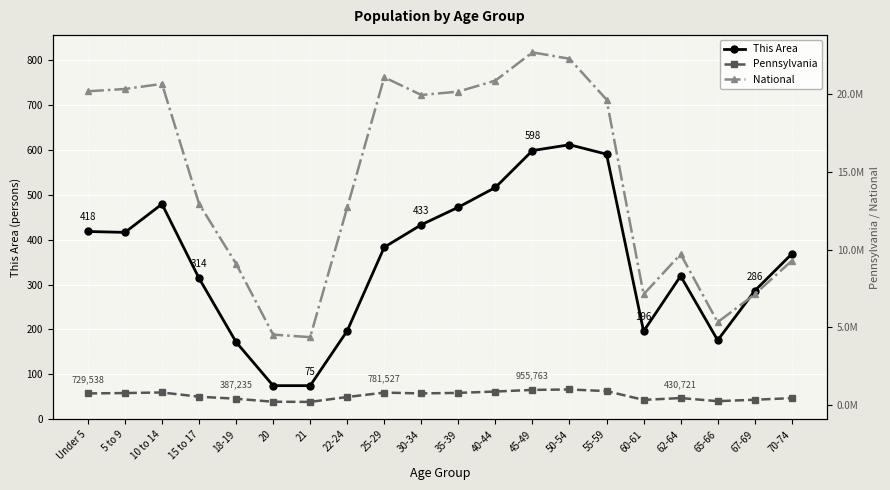

What is the value of the This Area point at the 3rd from the left?

479